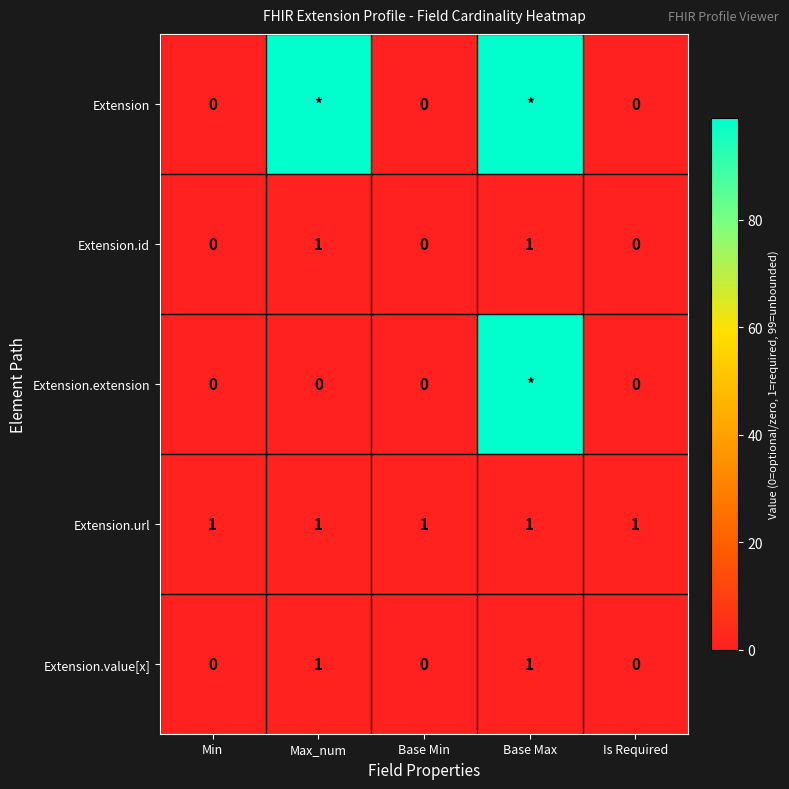

True or false: Extension.extension has a value of 99 at Base Max.

True